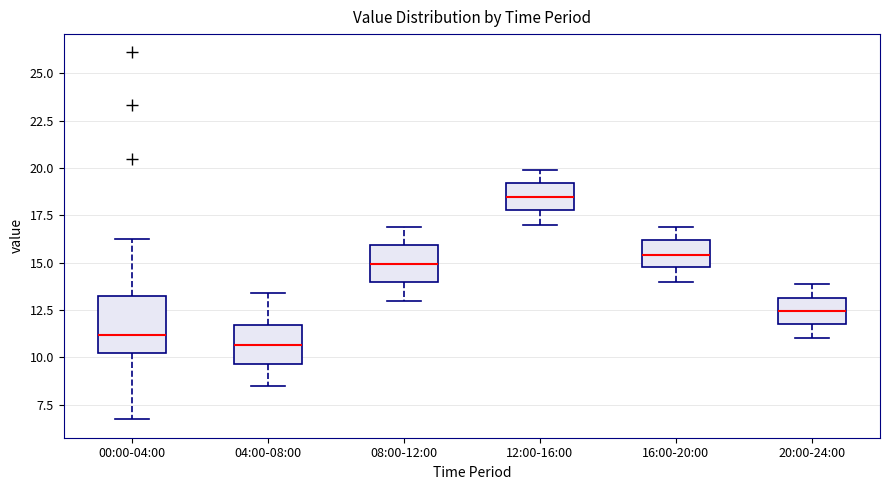

Which box's median line is the highest?

12:00-16:00